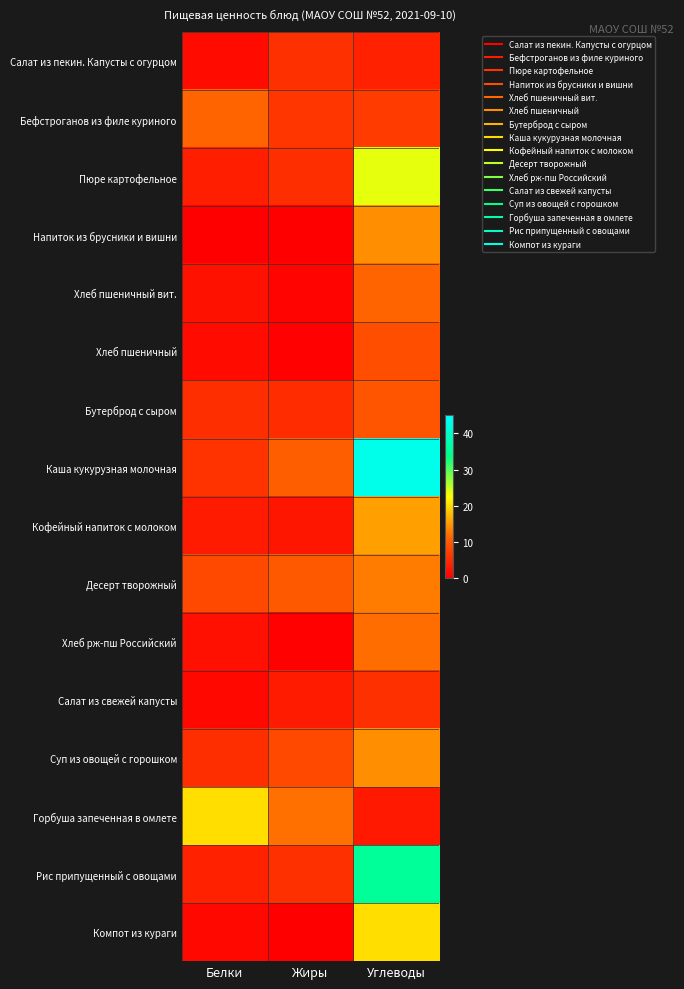

At Углеводы, list the series in order from largest to smallest.

Каша кукурузная молочная, Рис припущенный с овощами, Пюре картофельное, Компот из кураги, Кофейный напиток с молоком, Напиток из брусники и вишни, Суп из овощей с горошком, Десерт творожный, Хлеб рж-пш Российский, Хлеб пшеничный вит., Бутерброд с сыром, Хлеб пшеничный, Бефстроганов из филе куриного, Салат из свежей капусты, Салат из пекин. Капусты с огурцом, Горбуша запеченная в омлете